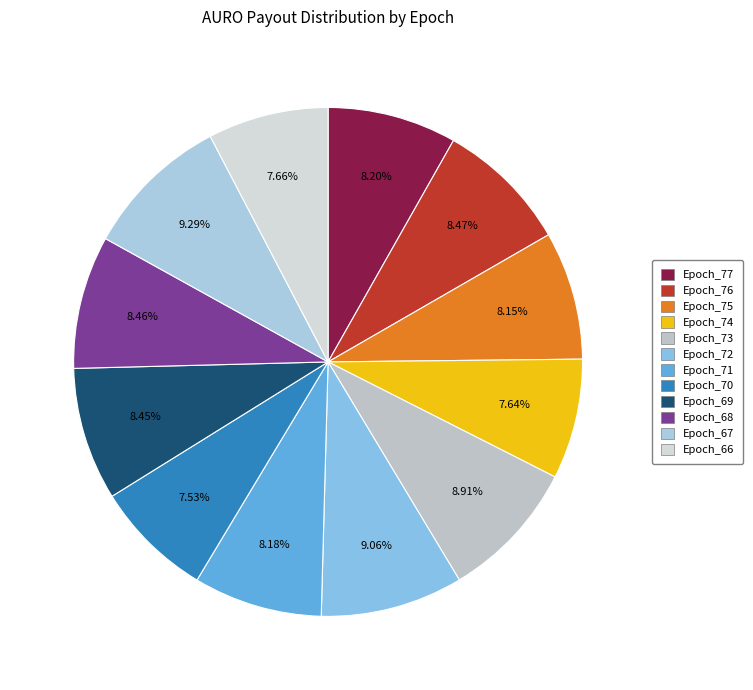

To the nearest percent, what portion does Epoch_66 represent?

8%